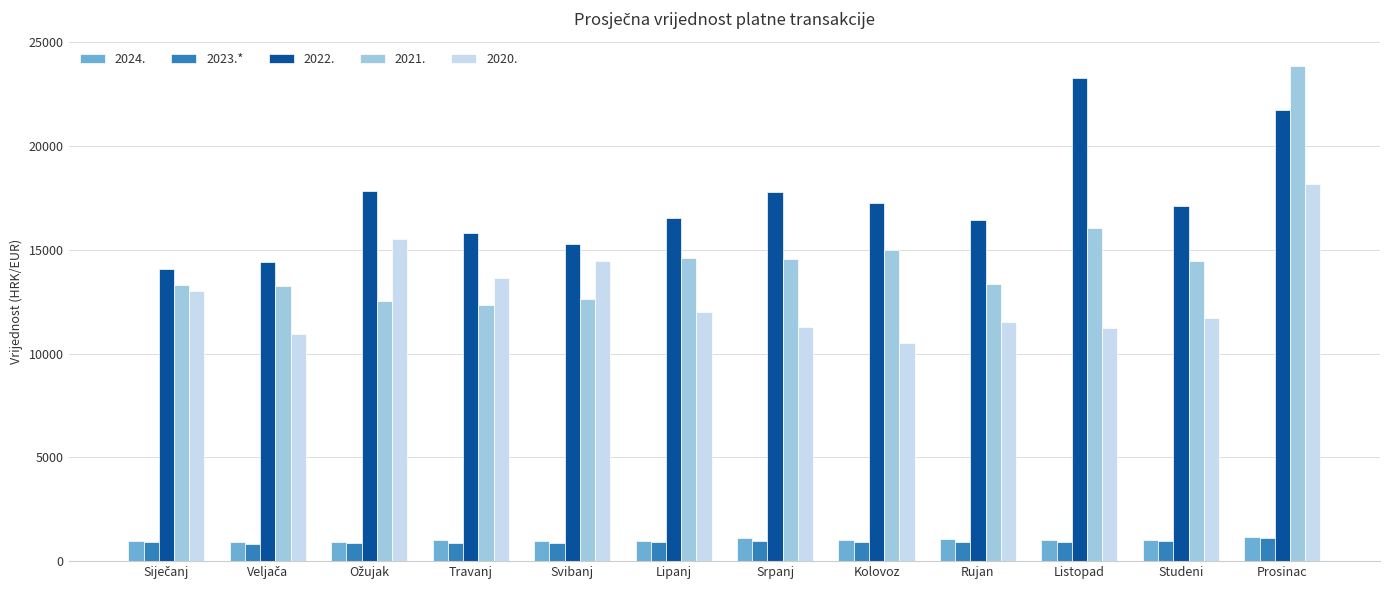

What is the highest value of the 2020. series?

18156.6